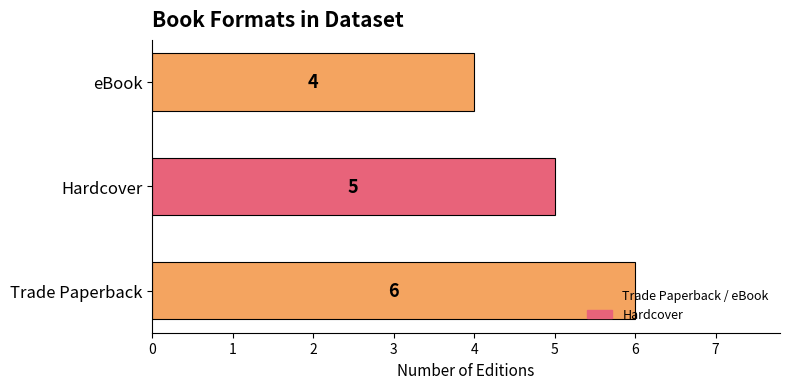

Count the number of categories in the chart.

3